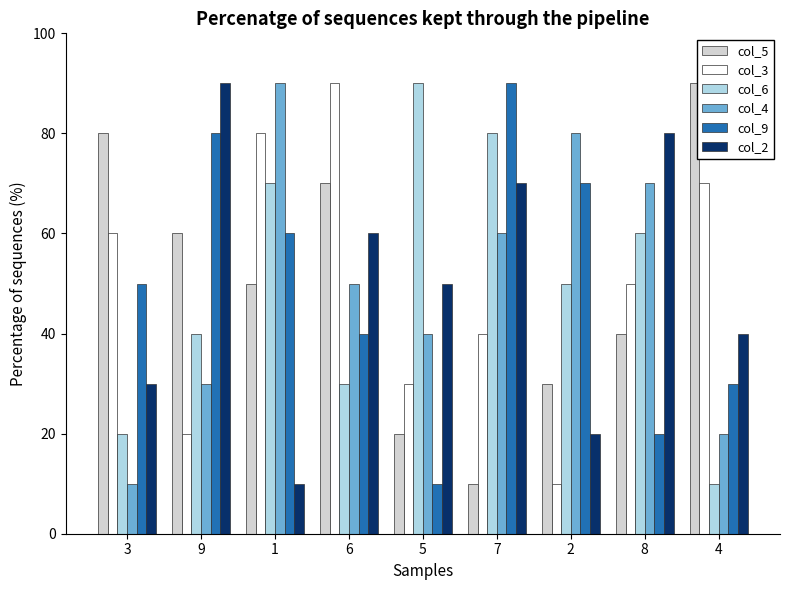

How many bars are there in each group?

6